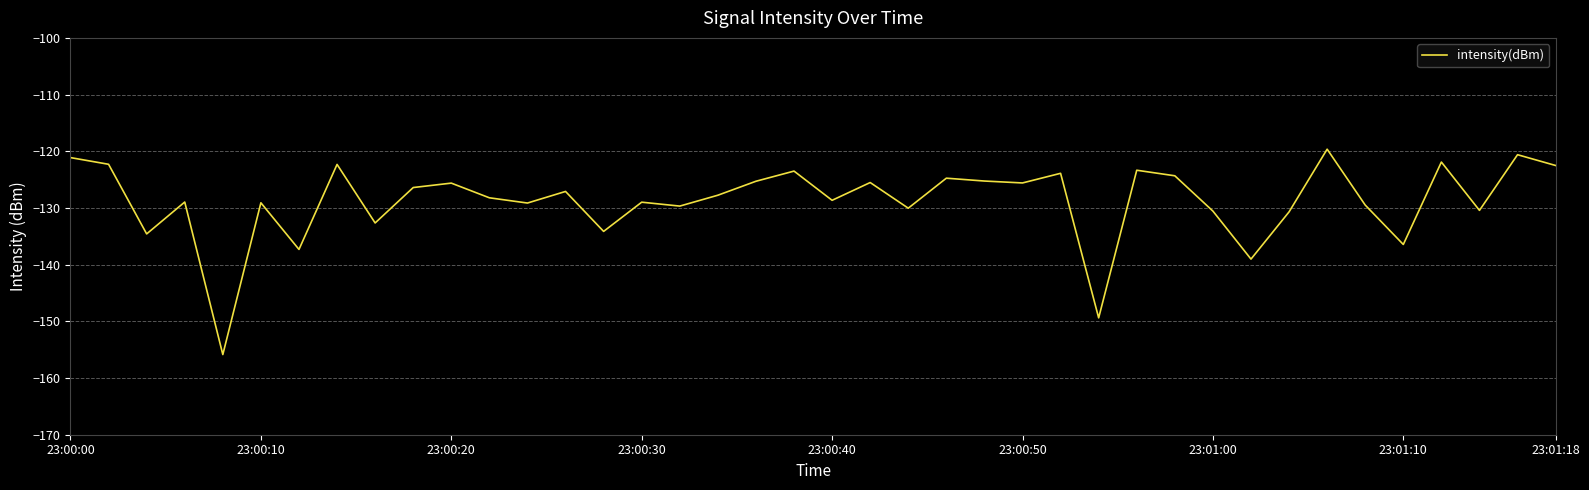

Is this an area chart (filled region under the line)?

No